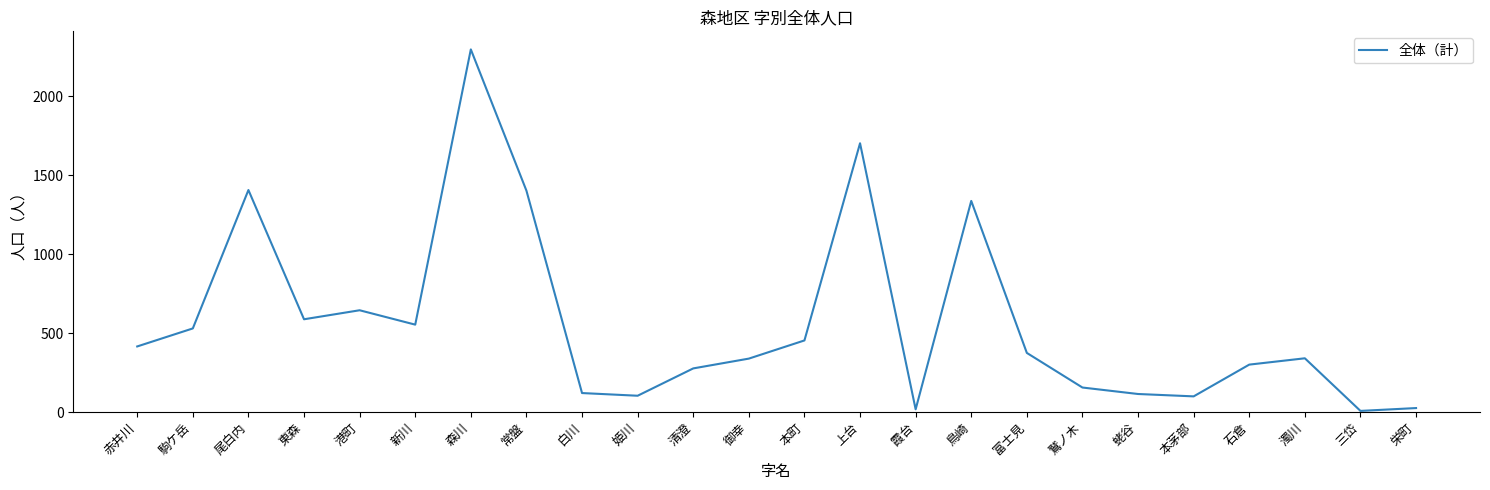

What is the maximum value shown in the chart?

2295